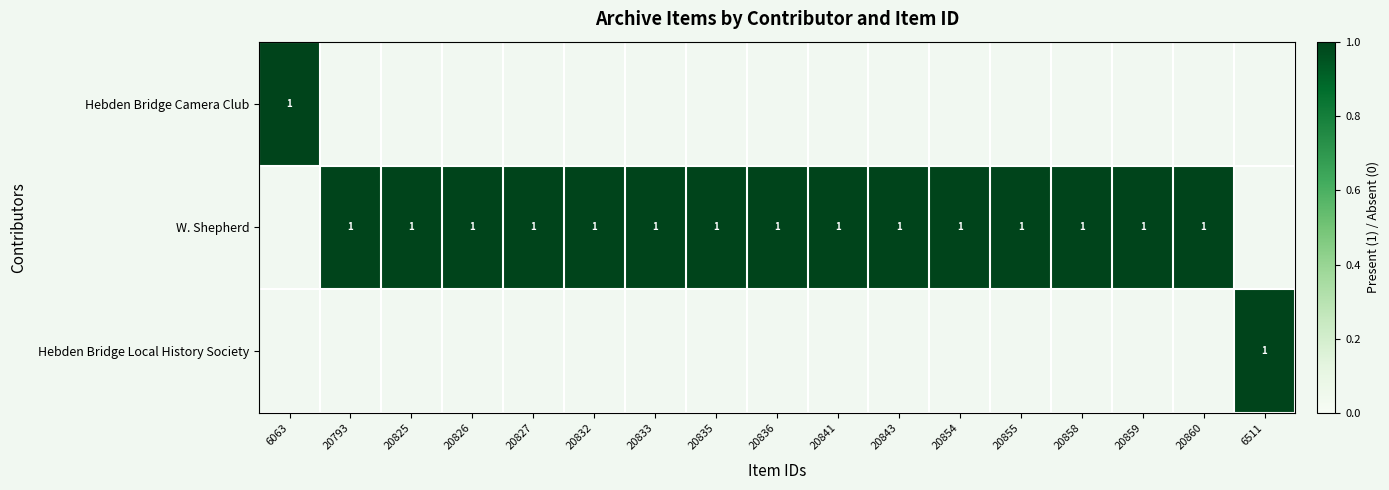

Is it true that W. Shepherd equals 1 at 20860?

True